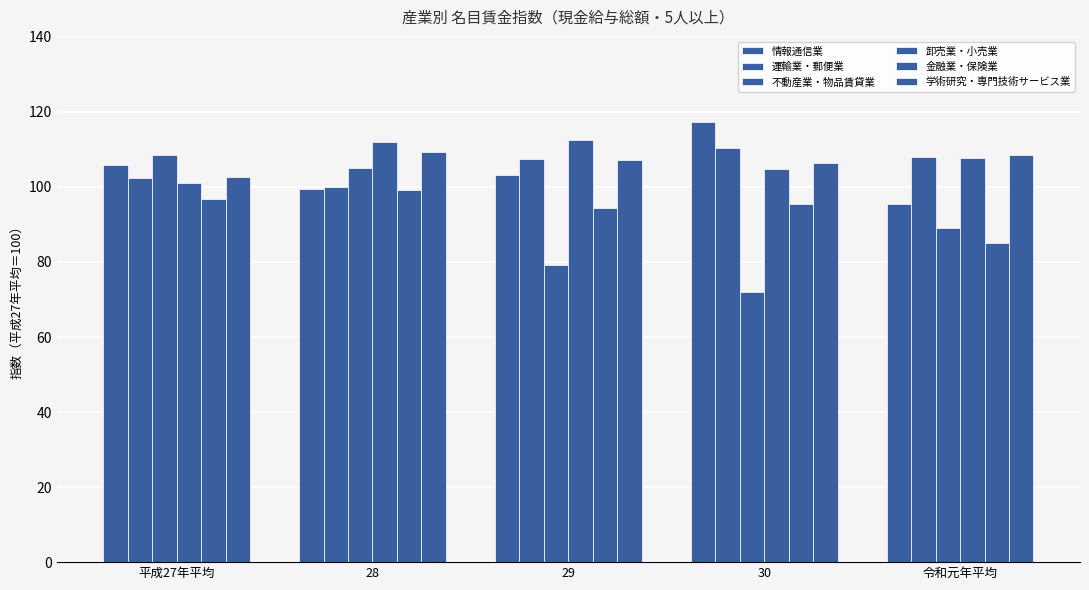

The 運輸業・郵便業 series shows 110.5 at 30. True or false?

True